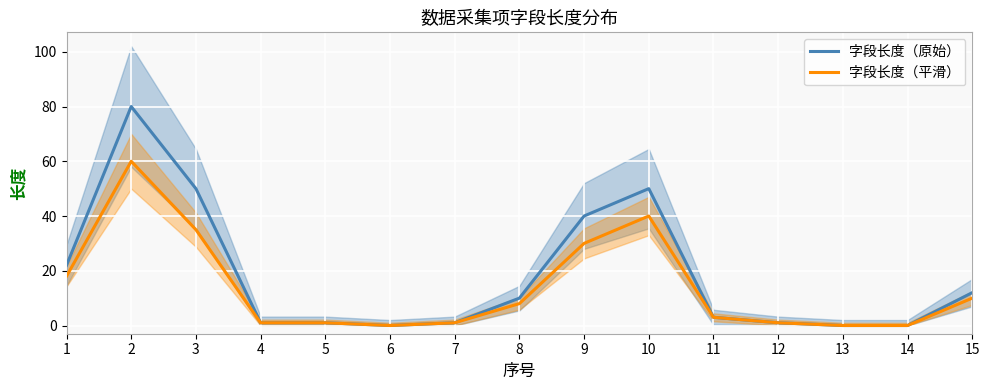

List the series in order of their peak value, lowest first.

字段长度（平滑）, 字段长度（原始）